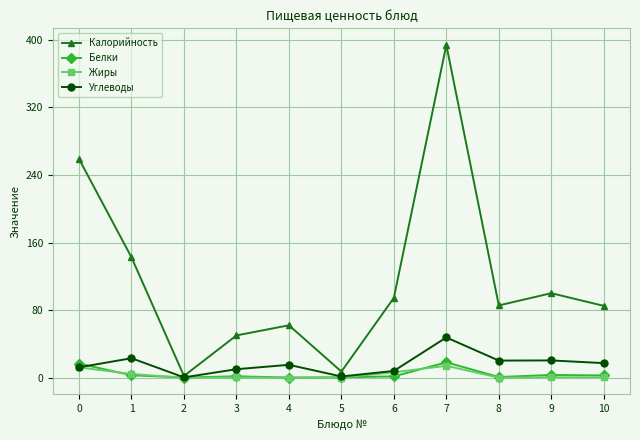

What is the difference between the maximum and minimum values in the Белки series?

18.0